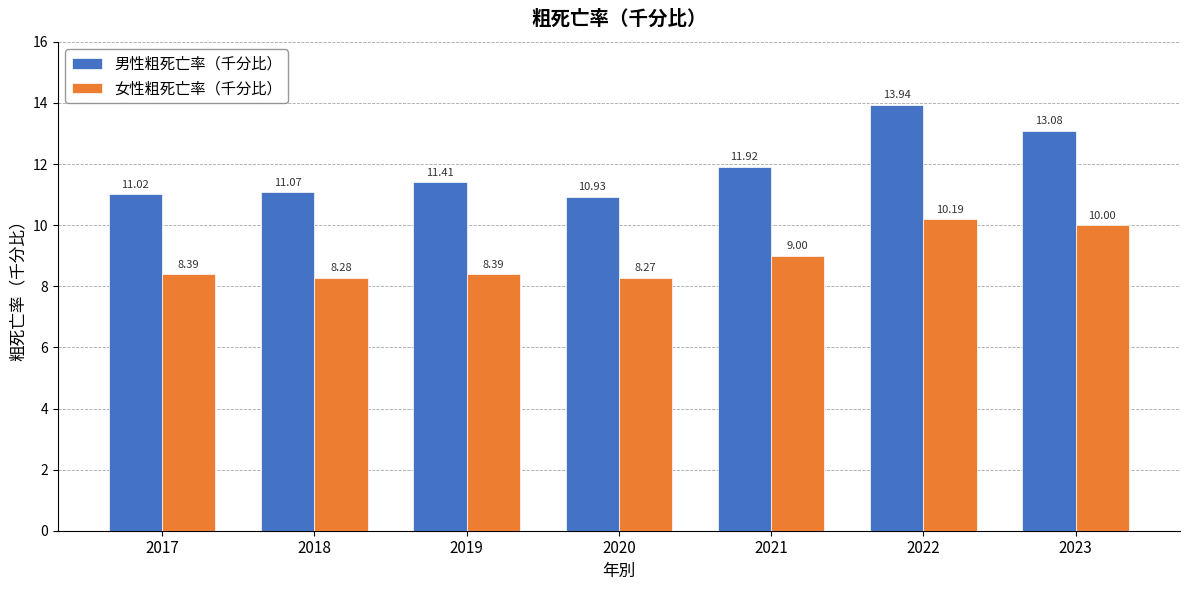

What is the difference between the maximum and second lowest values in the 男性粗死亡率（千分比） series?

2.9